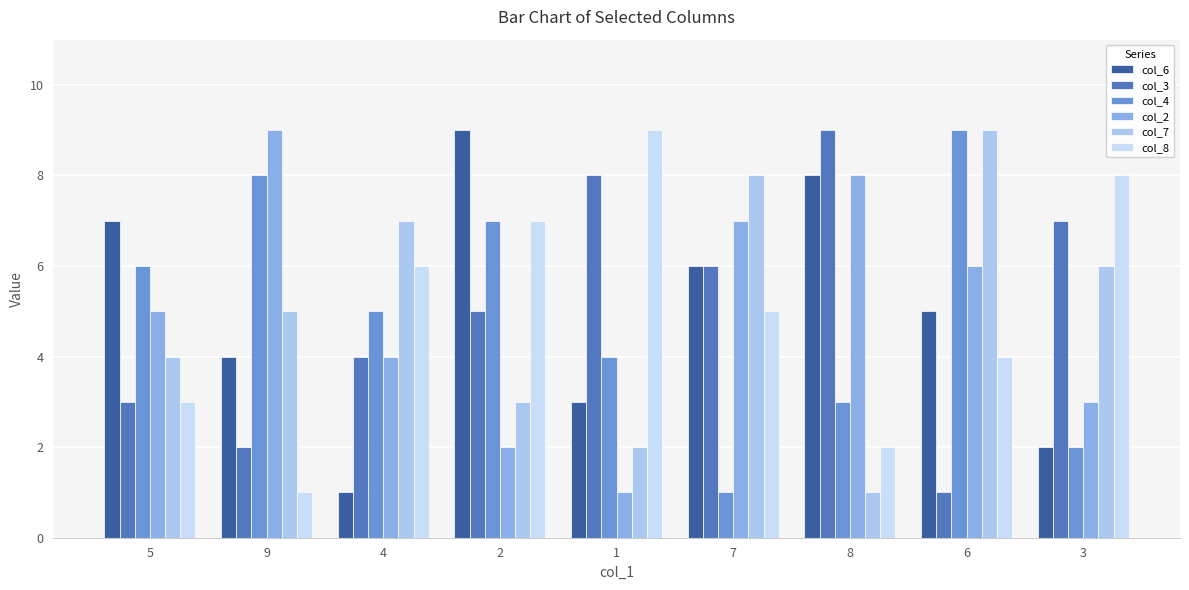

What are all the series names shown in the legend?

col_6, col_3, col_4, col_2, col_7, col_8